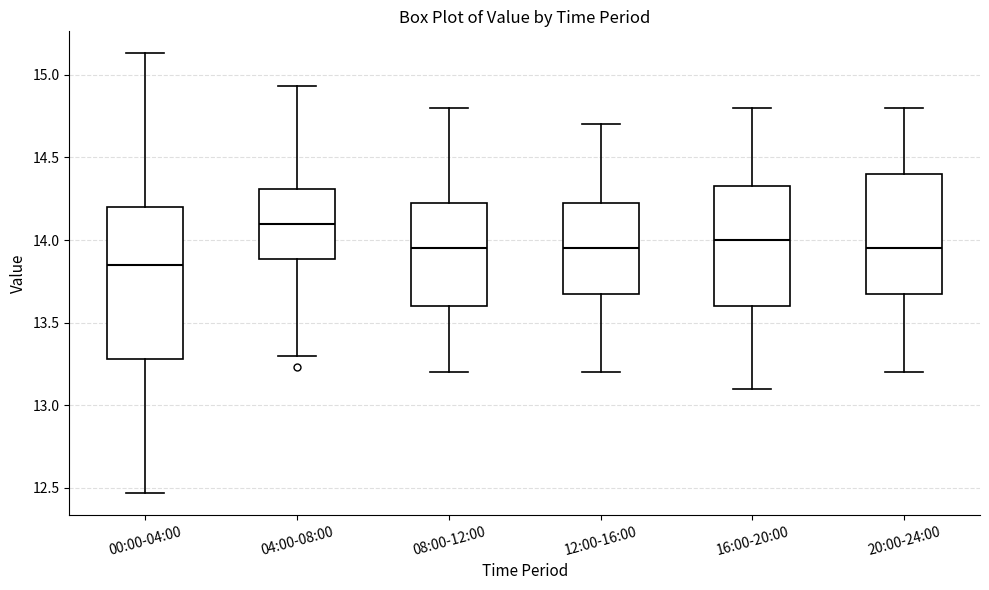

Comparing the boxes themselves (not the whiskers), which one is the tallest?

00:00-04:00